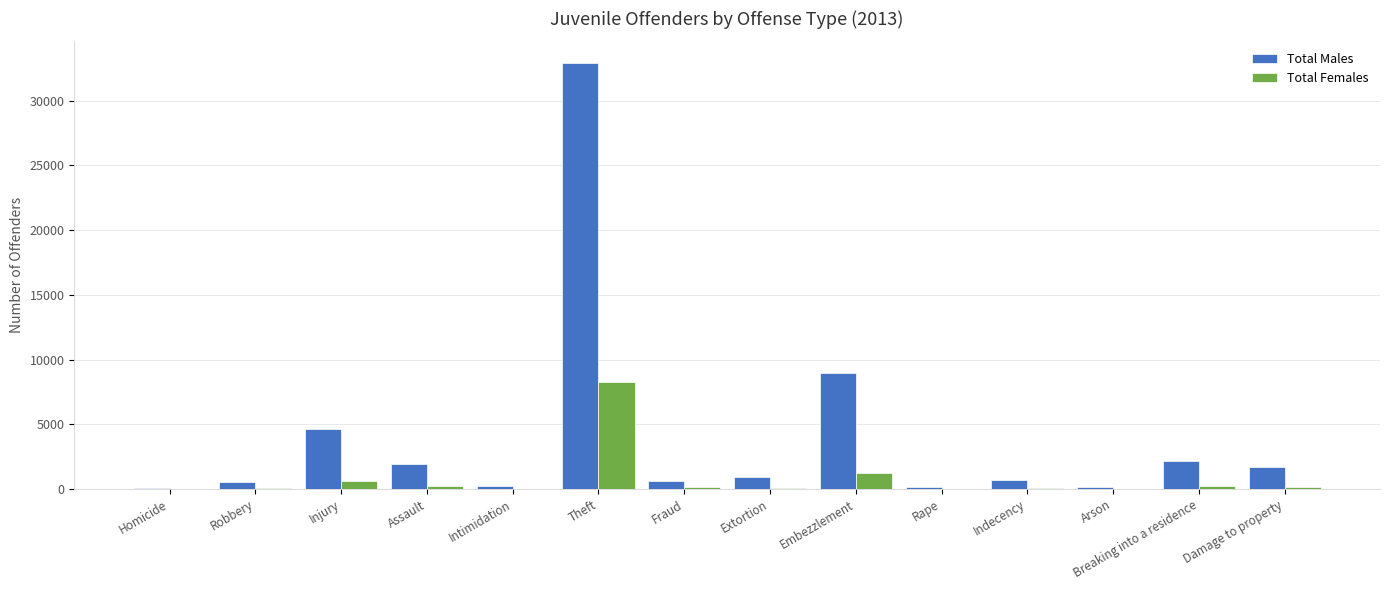

What is the approximate value of Total Females at Breaking into a residence, to the nearest 10?

220